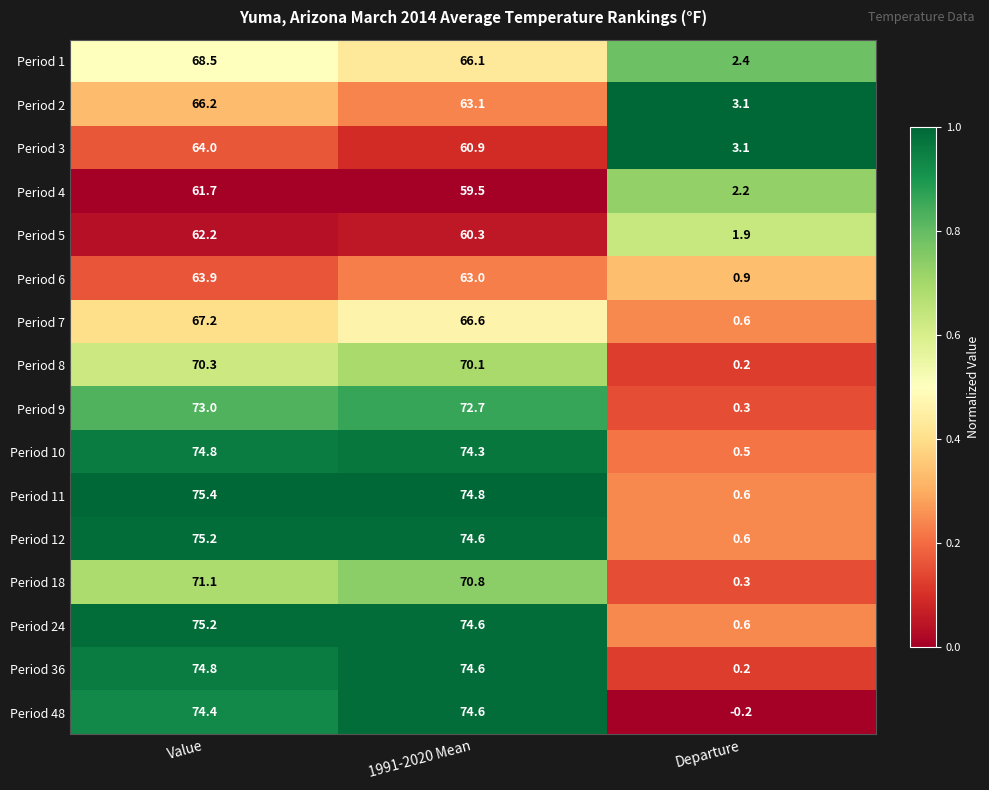

What is the maximum value shown in the chart?

75.4